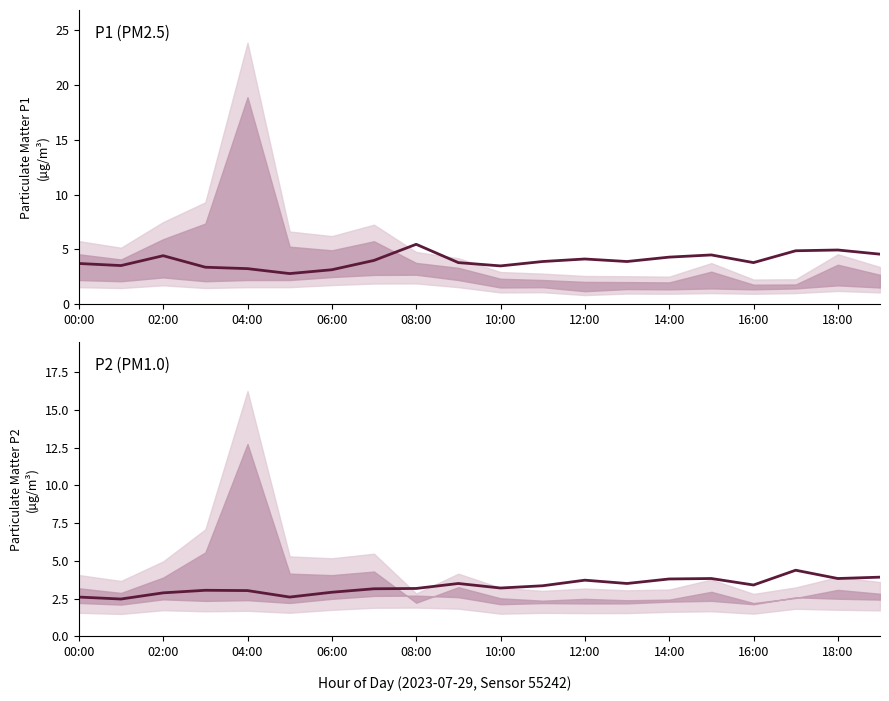

What is the lowest value of the P2 series?

2.5